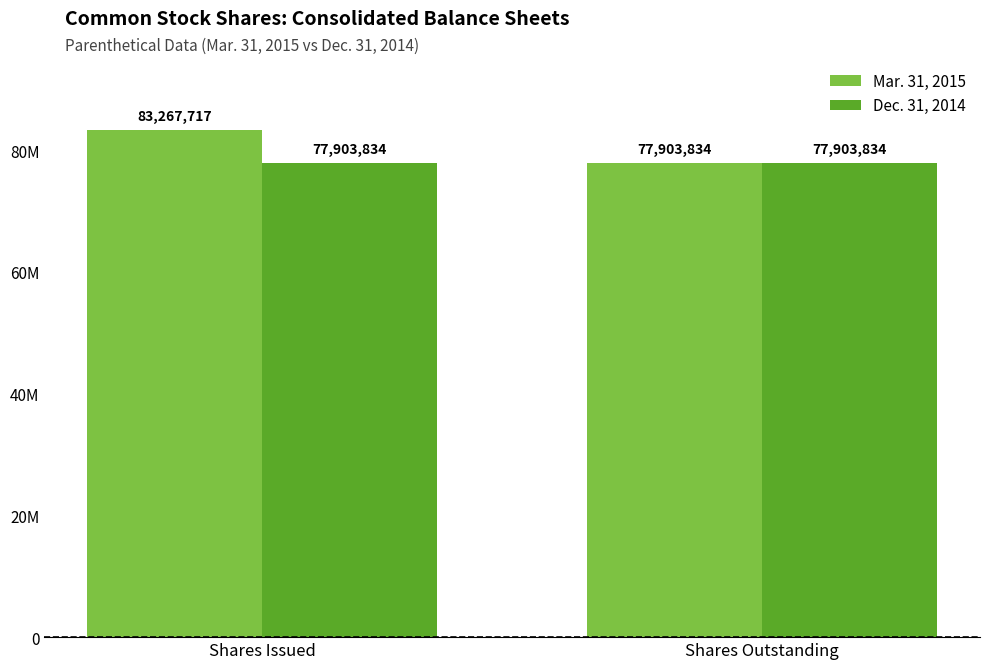

Between Shares Issued and Shares Outstanding, which series saw the biggest shift?

Mar. 31, 2015